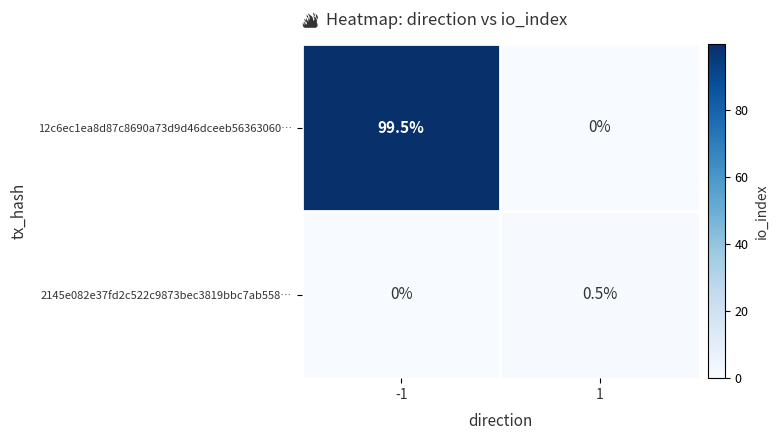

What is the difference between the highest and lowest values at -1?

99.5